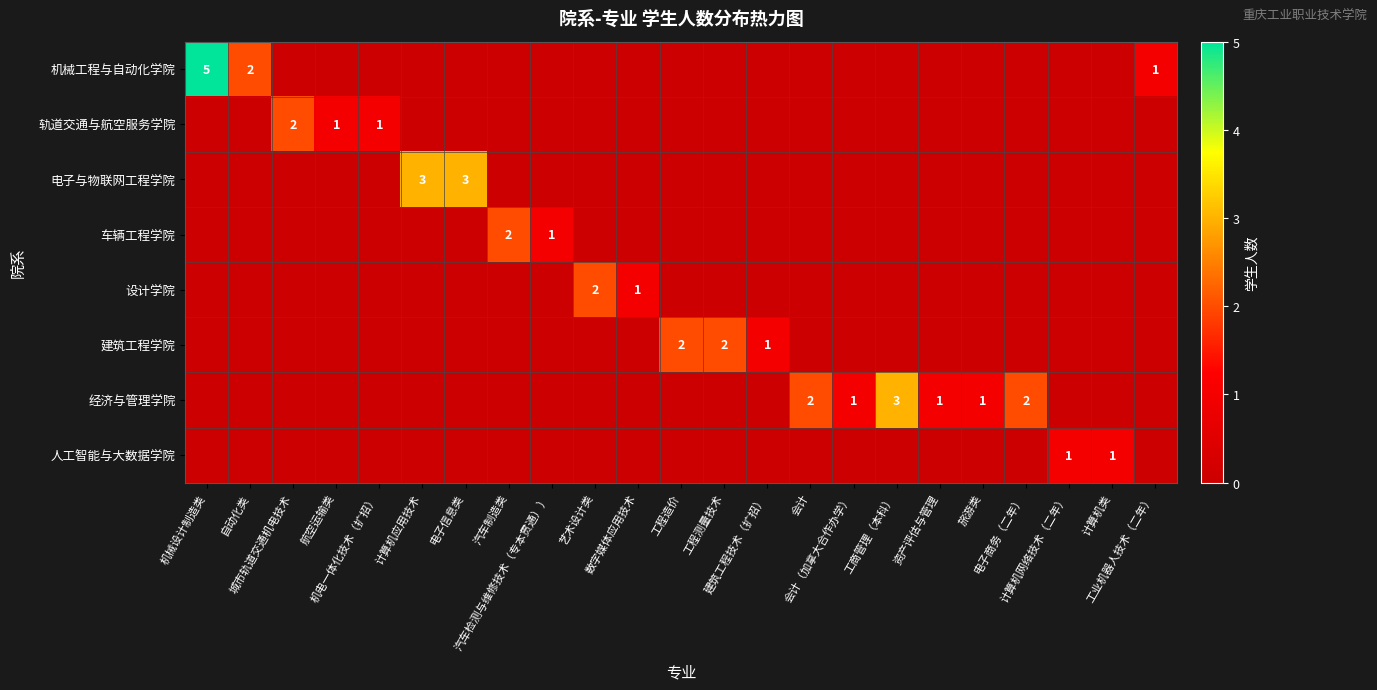

How many values in 建筑工程学院 are above zero?

3